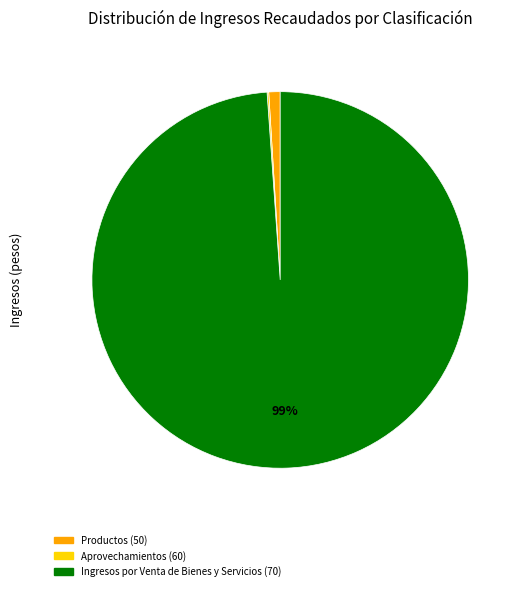

To the nearest percent, what is the difference between the largest and smallest slice percentages?

99%